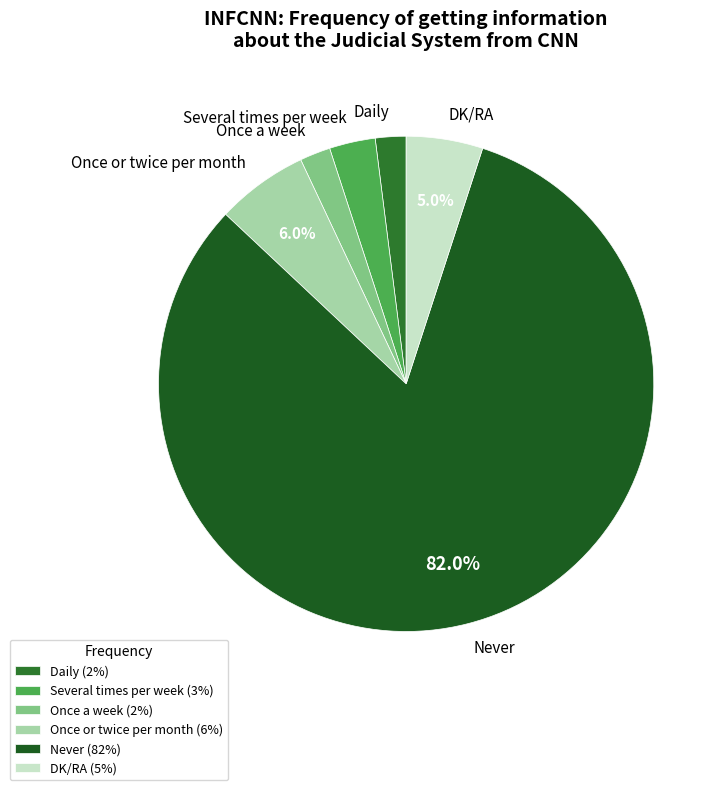

What percentage is the Never slice, to the nearest percent?

82%